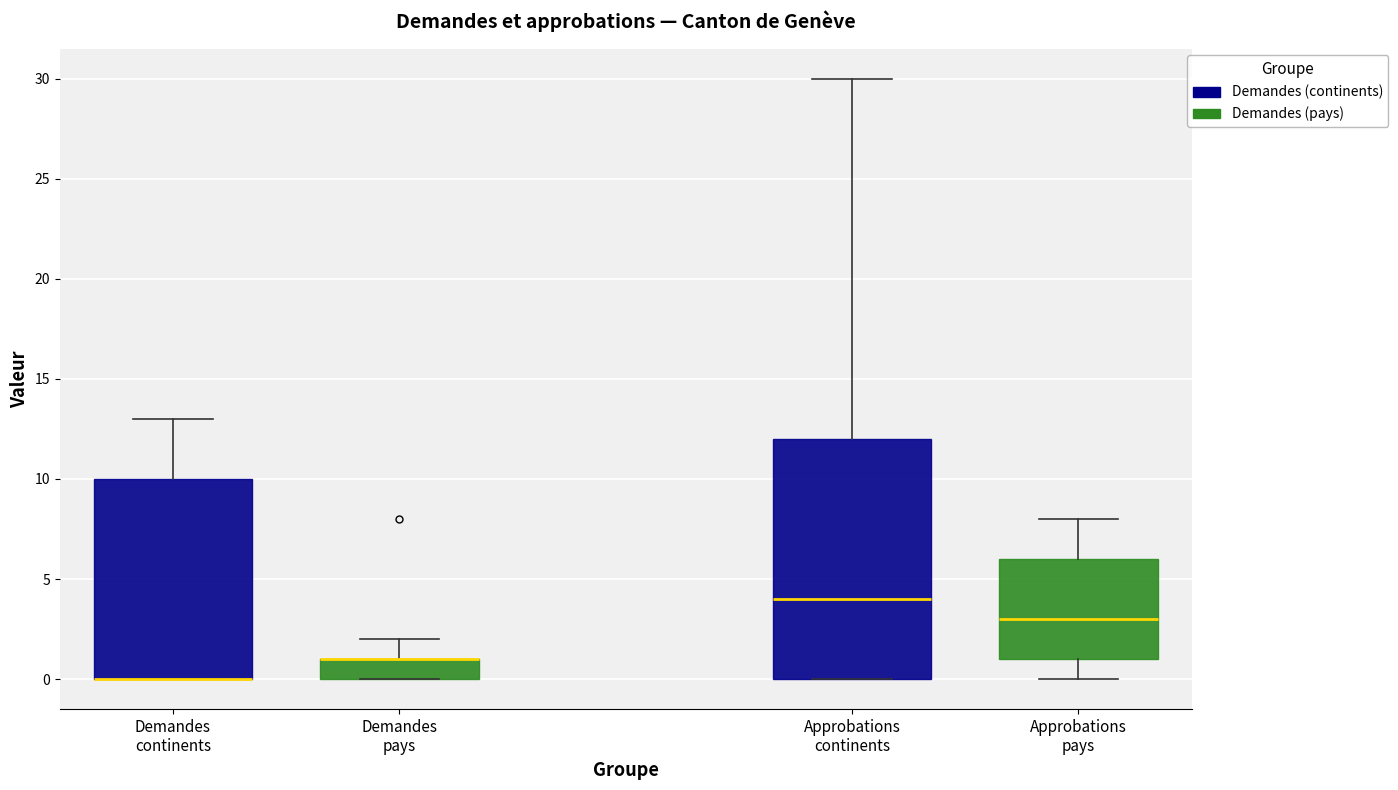

Which box is the tallest, from its lower edge to its upper edge?

Approbations continents